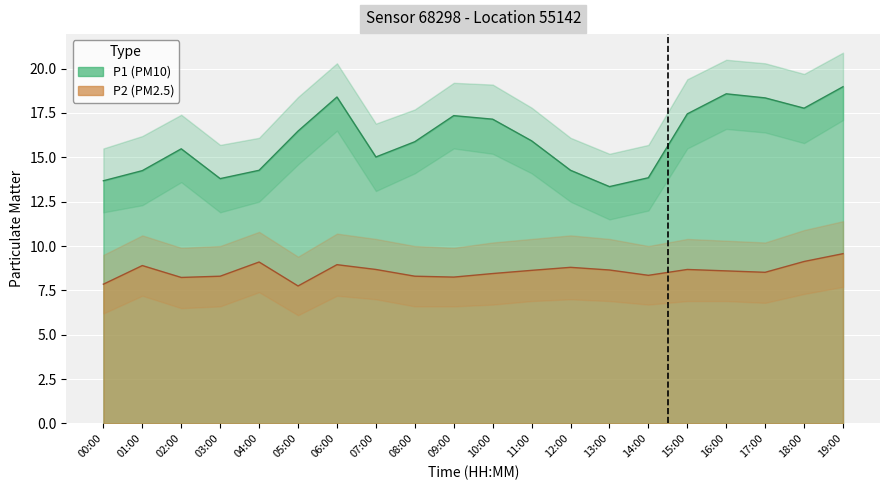

Reading left to right, extract all data points from this chart.

P1: 13.7	14.2	15.5	13.8	14.3	16.5	18.4	15.0	15.9	17.4	17.1	15.9	14.3	13.3	13.8	17.4	18.6	18.4	17.8	19.0
P2: 7.8	8.9	8.2	8.3	9.1	7.8	8.9	8.7	8.3	8.2	8.4	8.6	8.8	8.7	8.3	8.7	8.6	8.5	9.1	9.6